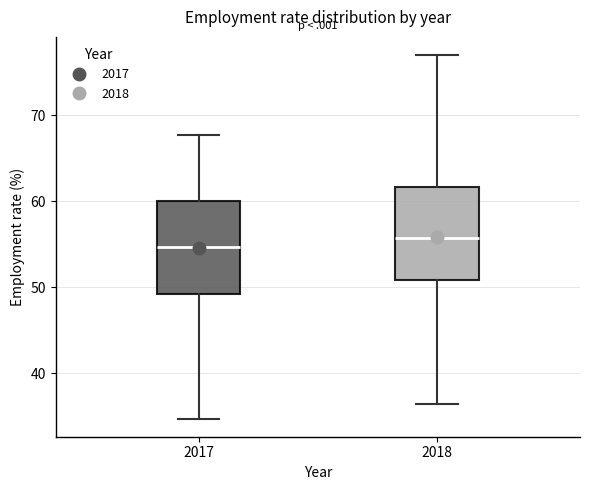

Where is the lower edge of the box at x = 2017 on the y-axis? The values are not printed on the chart, so give them approximately, as read against the axis.

49